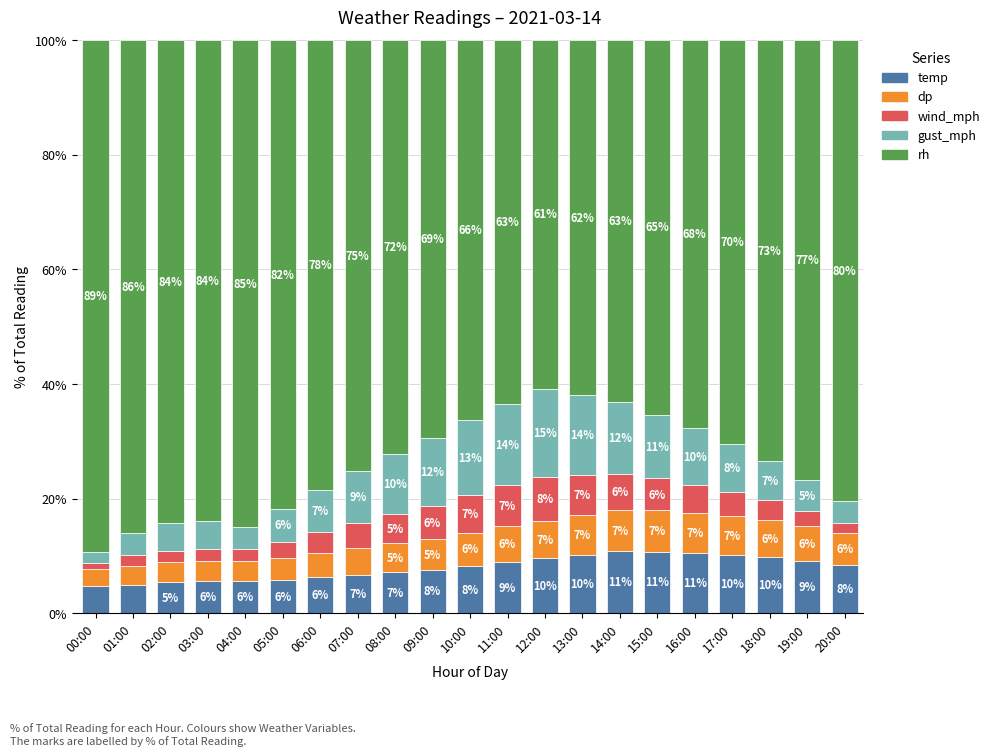

What are all the series names shown in the legend?

temp, dp, wind_mph, gust_mph, rh